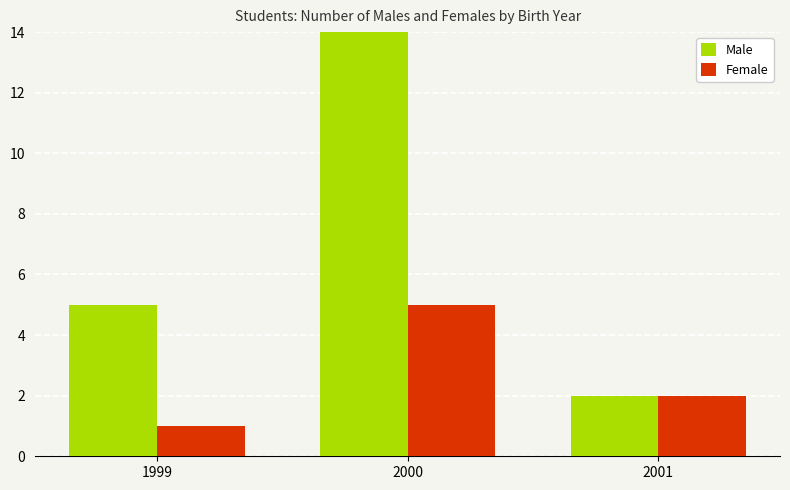

The value of Female at 2000 is 3. True or false?

False